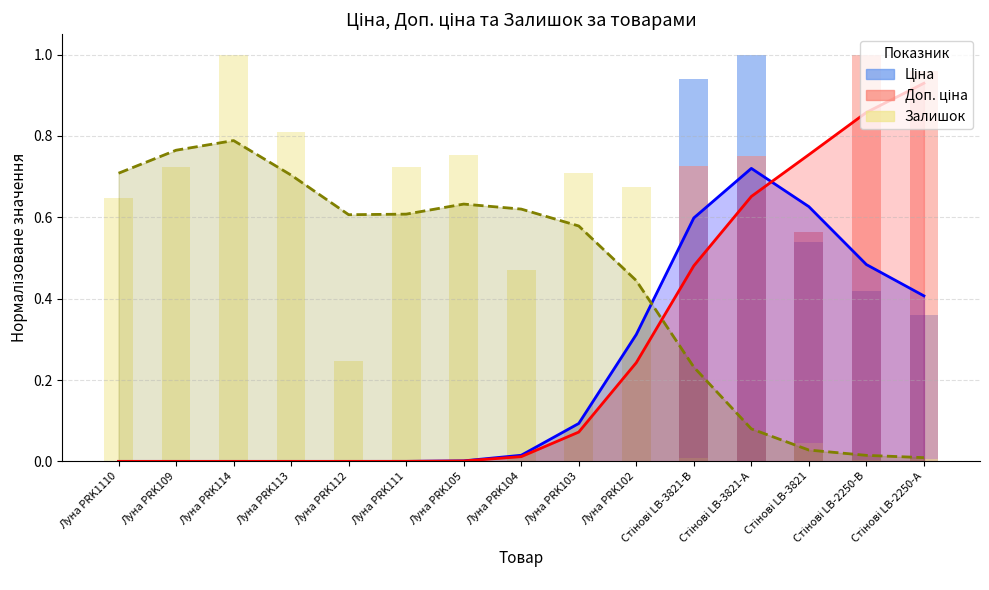

What is the label of the 12th bar from the right?

Луна PRK113